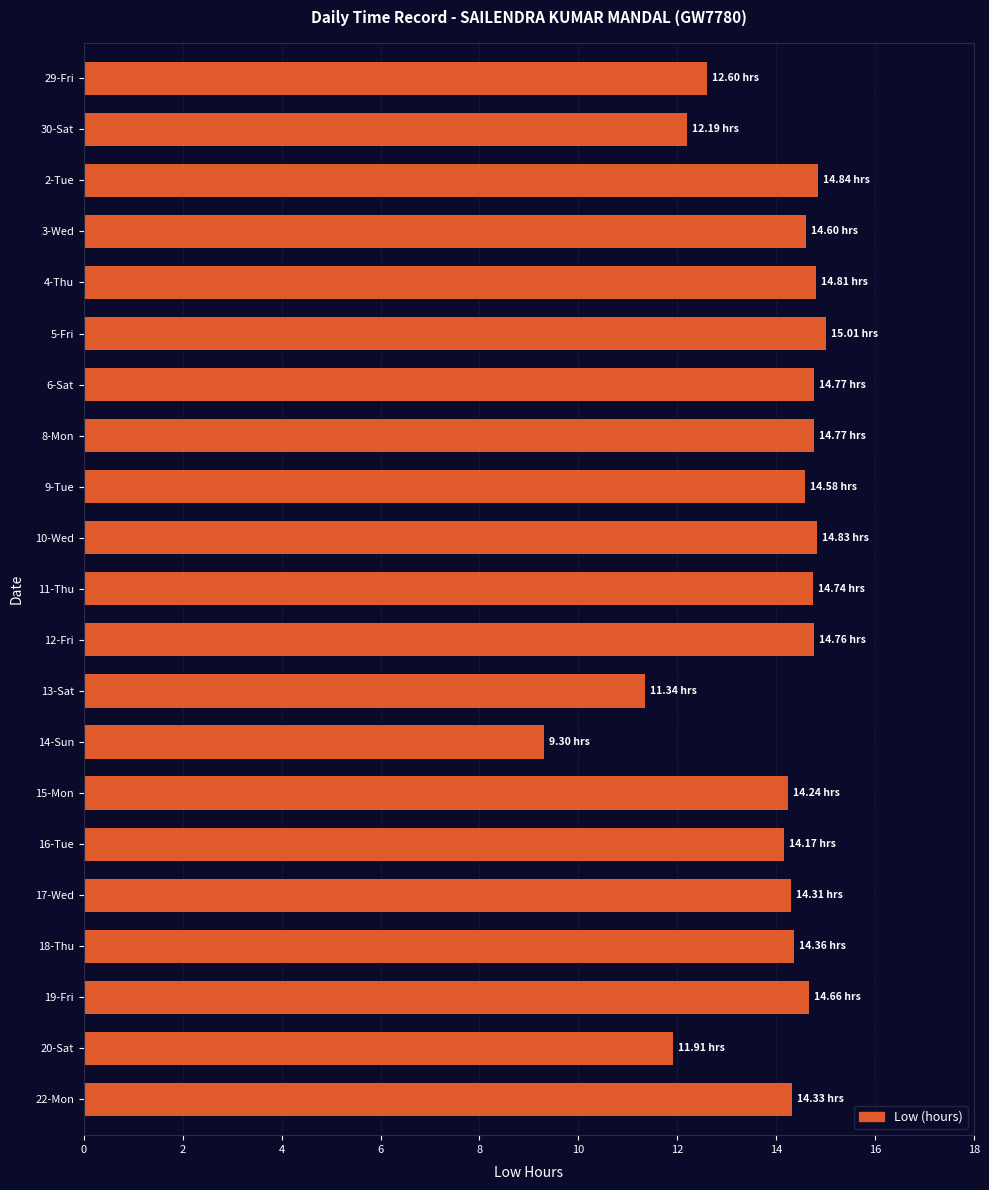

How many values are below 14?

5